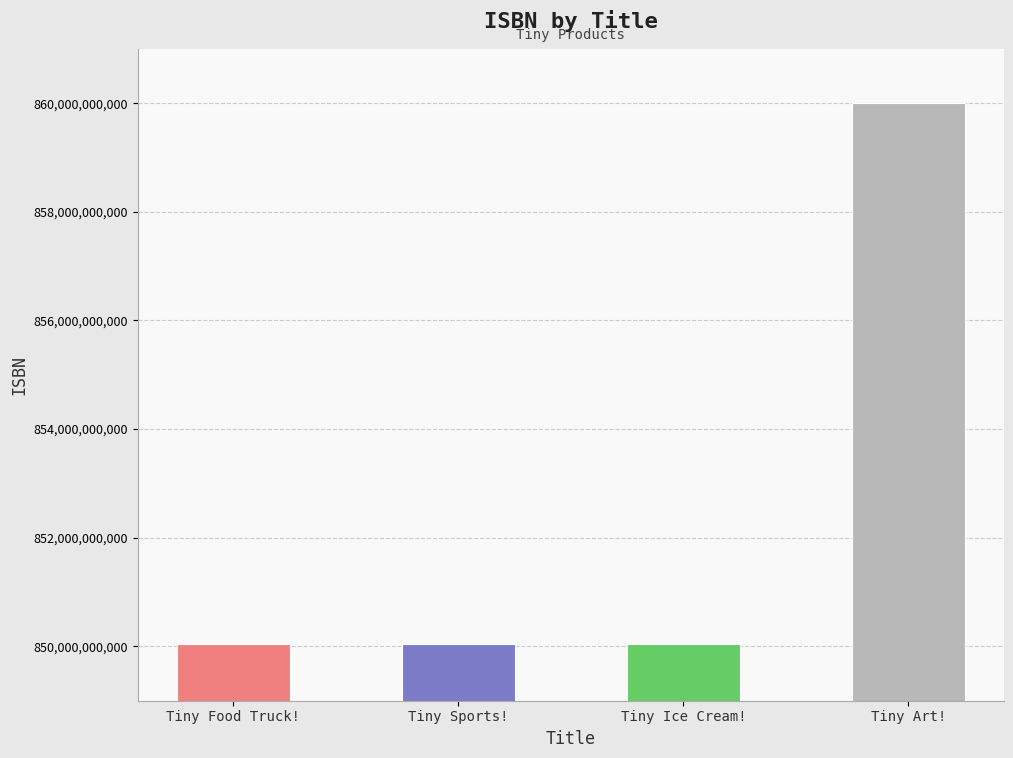

What is the change in value from Tiny Ice Cream! to Tiny Art!?

+9961571260